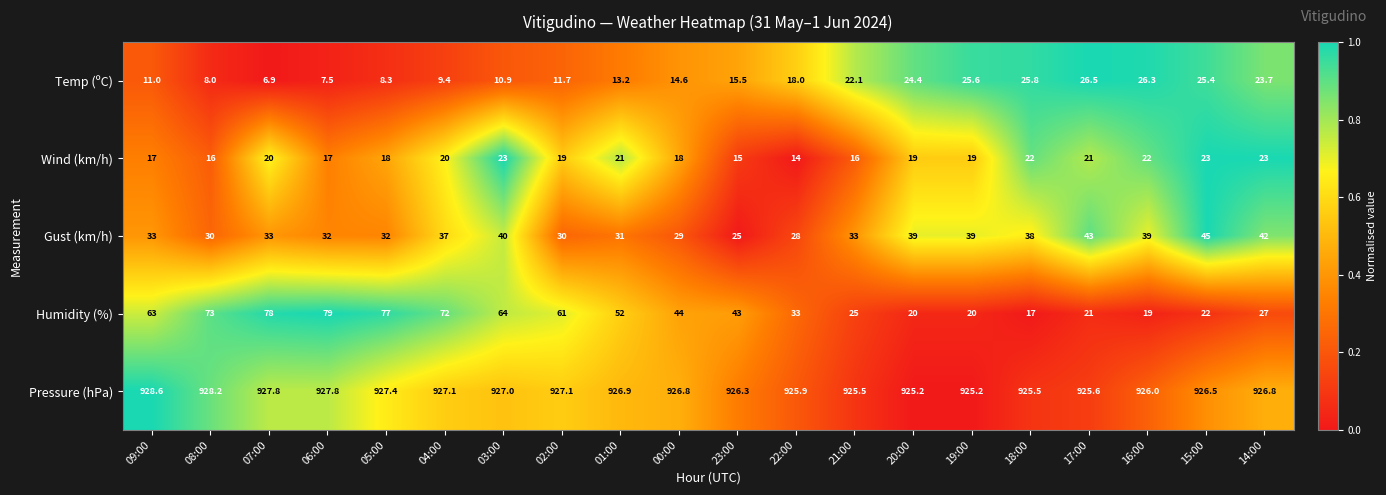

The Temp (ºC) series shows 23.6 at 22:00. True or false?

False